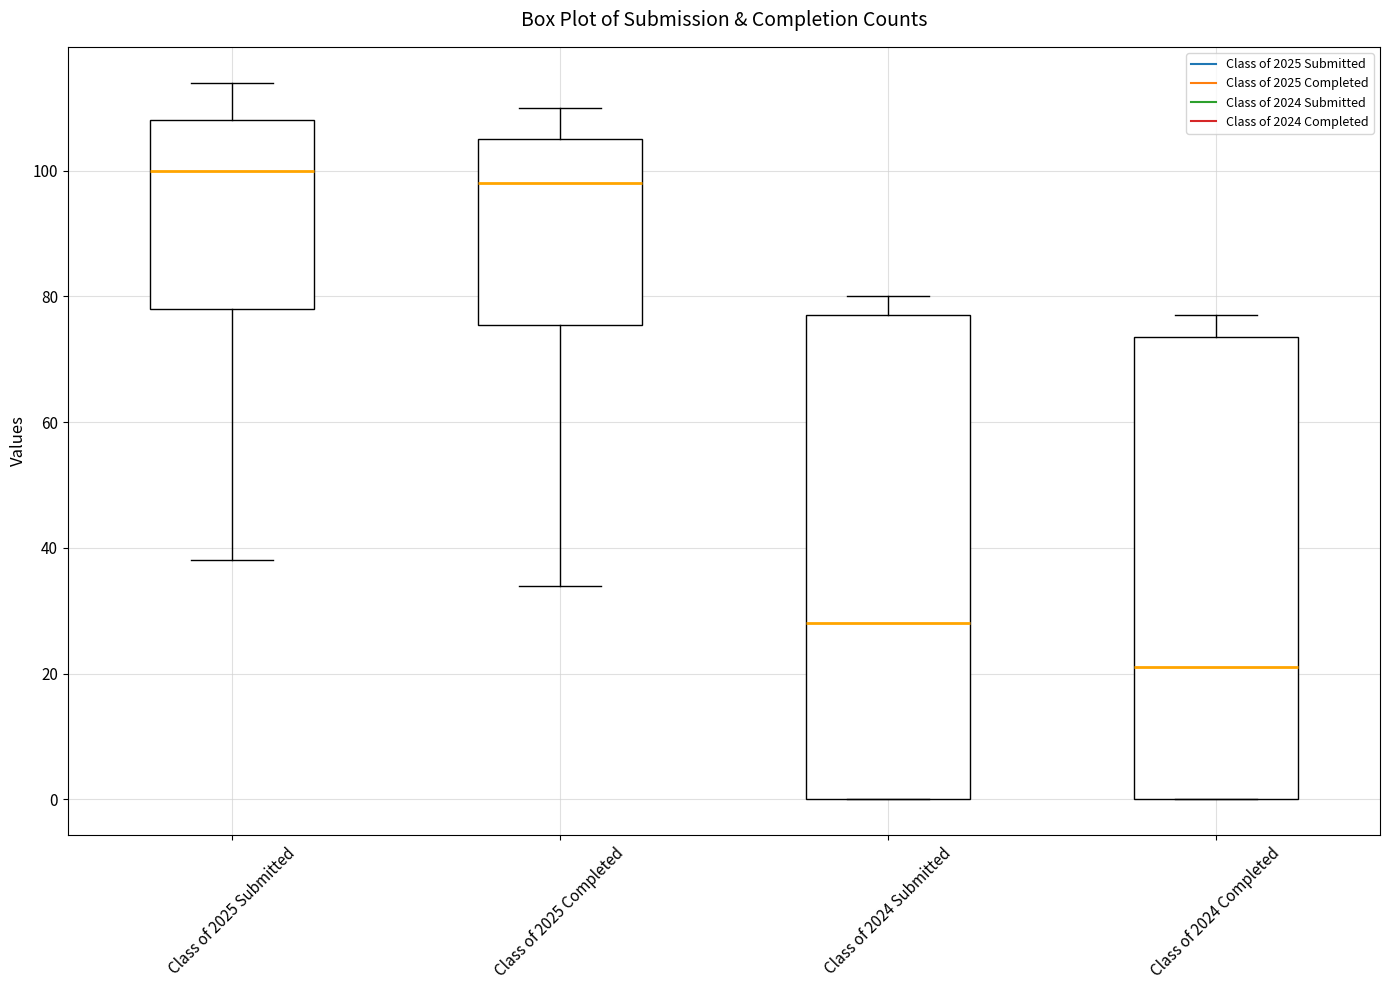

Reading left to right, read every box against the y-axis: the position of its median line, the range the box covers, and the ends of its whiskers. The values are not printed on the chart, so give them approximately, as read against the axis.

Class of 2025 Submitted: median 100, box 78 to 108, whiskers 38 to 114
Class of 2025 Completed: median 98, box 76 to 106, whiskers 34 to 110
Class of 2024 Submitted: median 28, box 0 to 78, whiskers 0 to 80
Class of 2024 Completed: median 22, box 0 to 74, whiskers 0 to 78